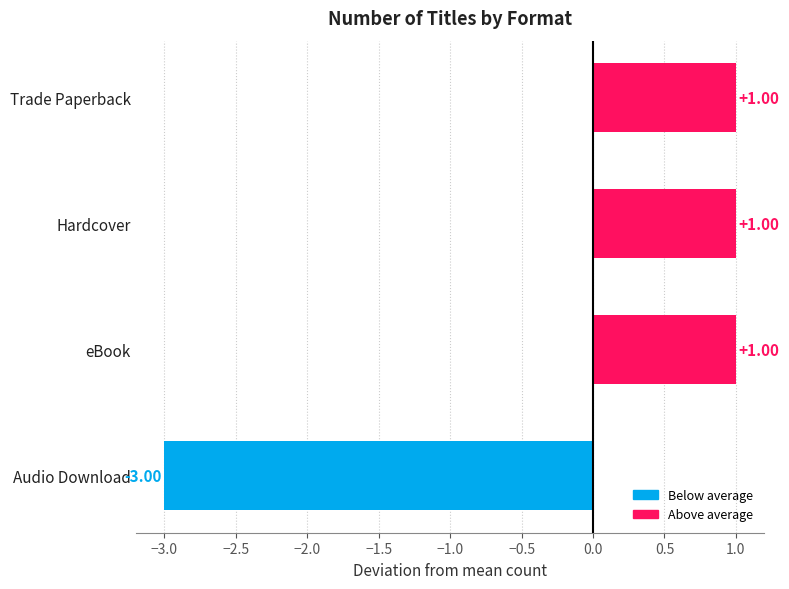

What is the label of the 2nd bar from the bottom?

eBook